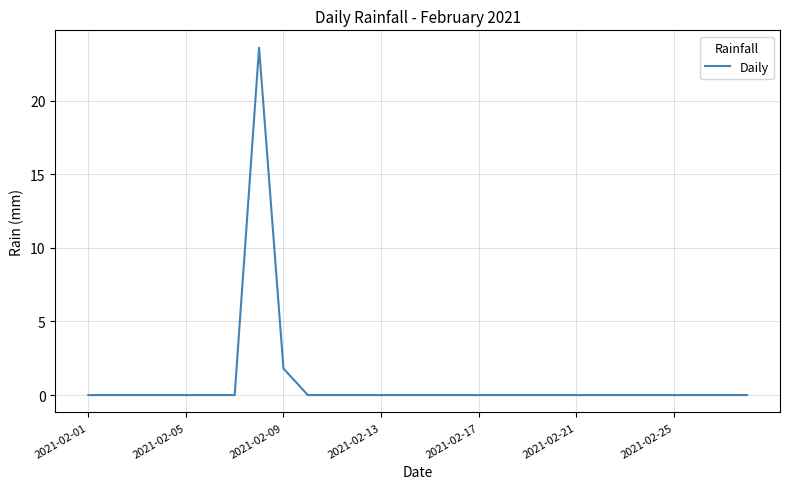

What is the difference between the maximum and minimum values?

23.6